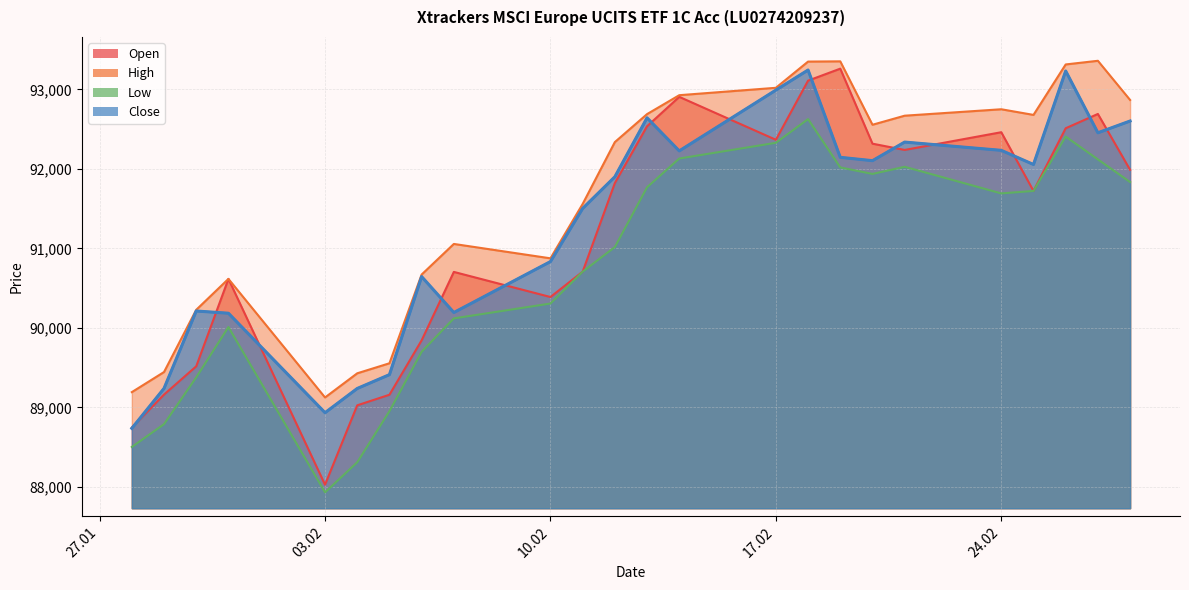

Which series has the largest total across all categories?

High